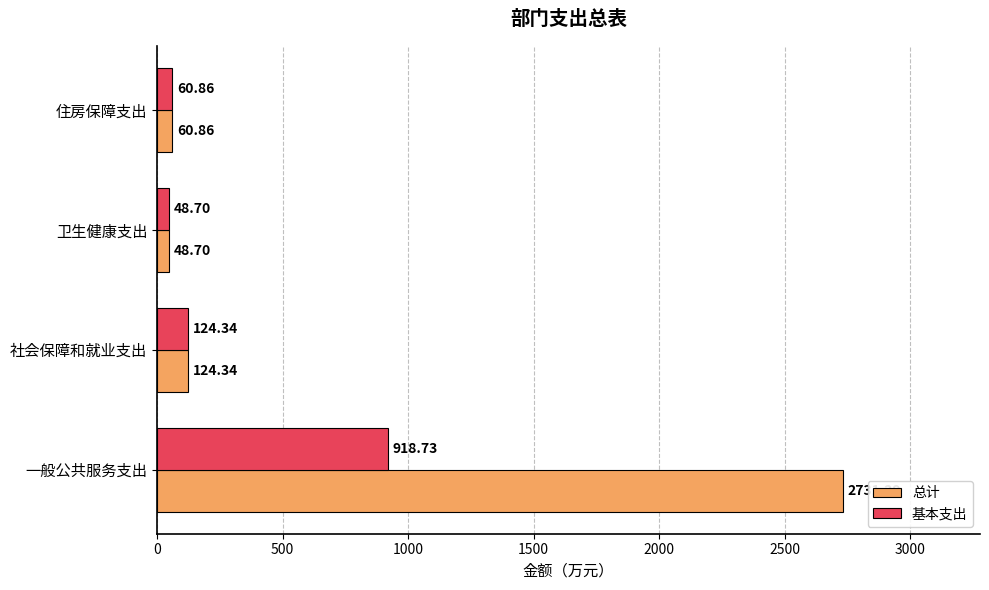

Where is 基本支出 nearest to the value 483?

社会保障和就业支出